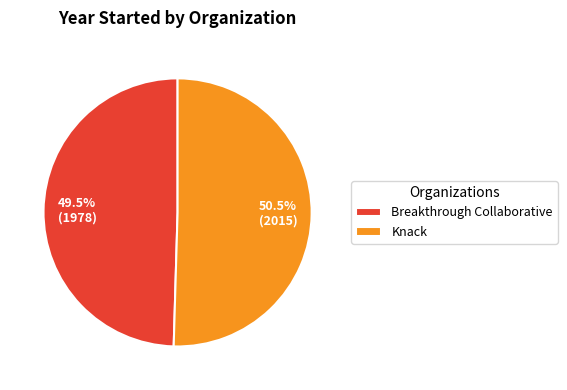

To the nearest percent, what is the average slice percentage?

50%